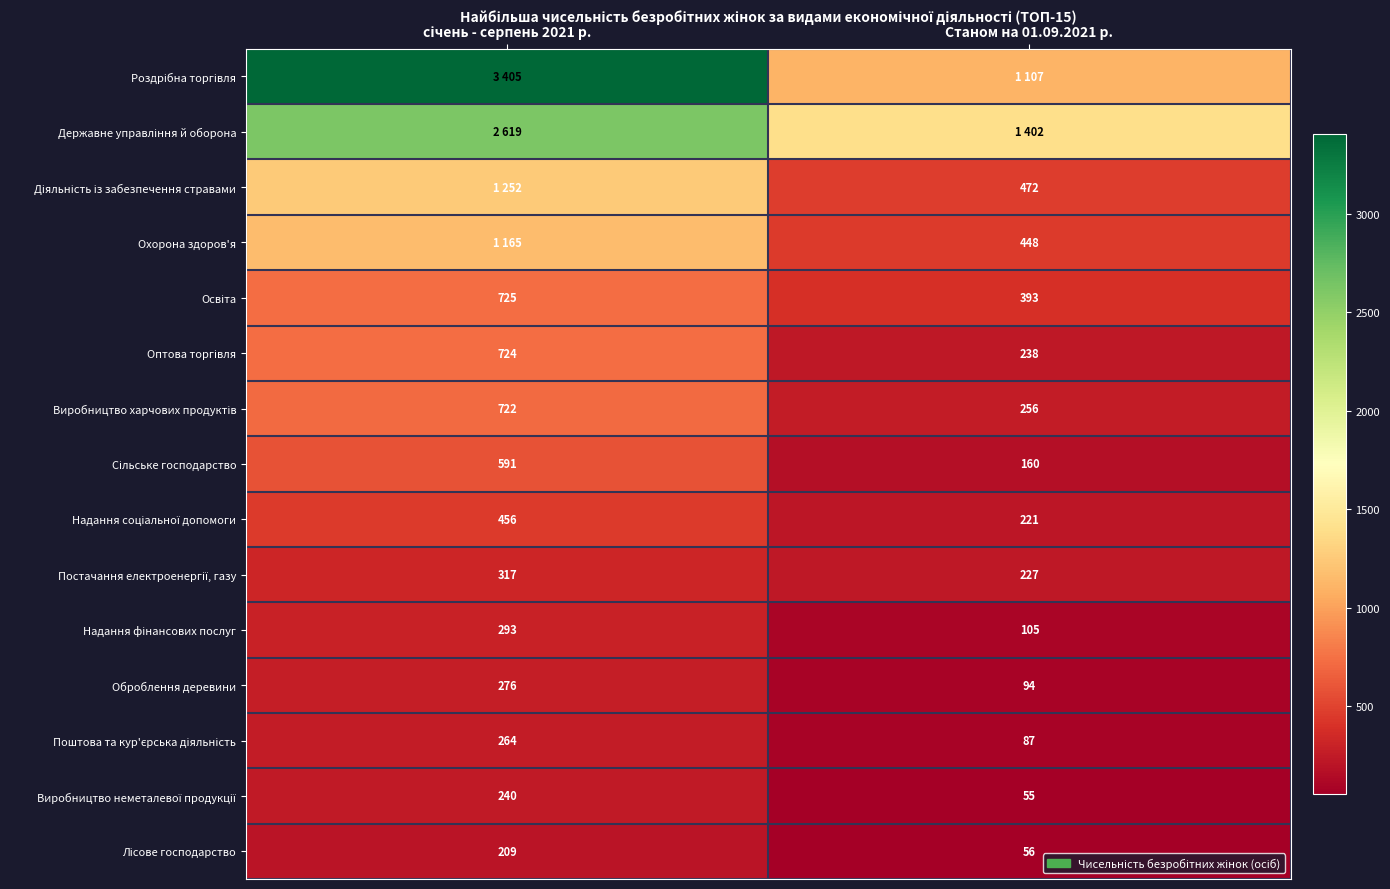

Between січень - серпень 2021 р. and Станом на 01.09.2021 р., which is larger?

січень - серпень 2021 р.